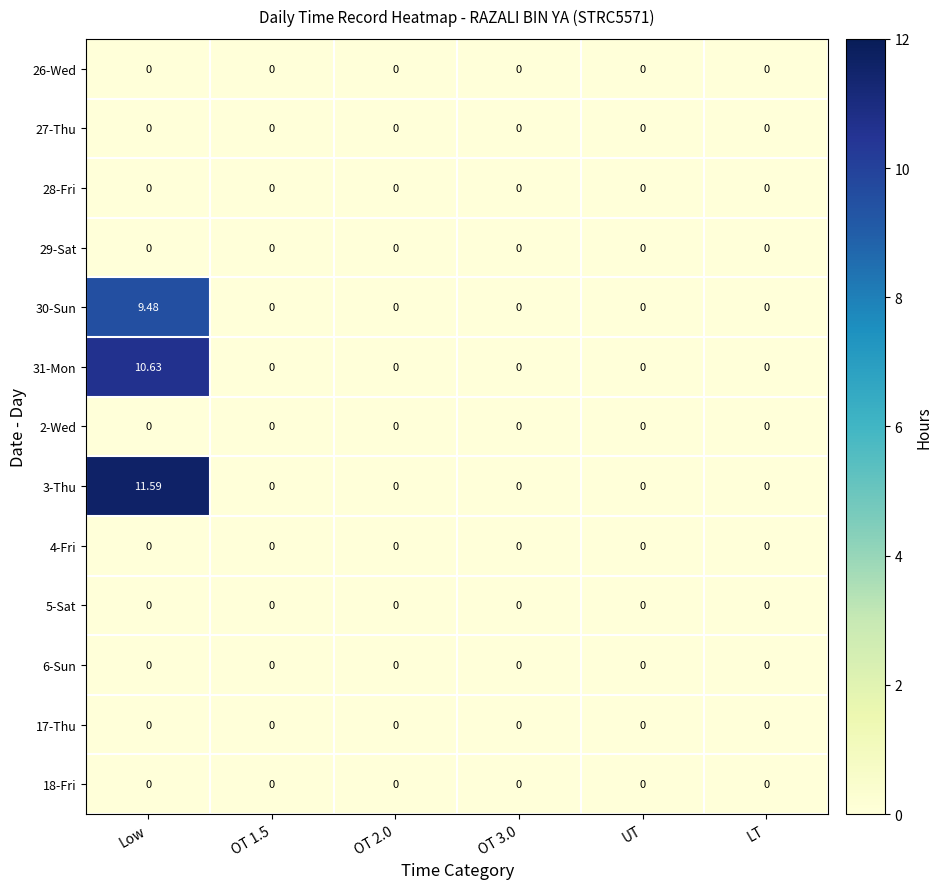

At which category is the sum across all series the highest?

Low